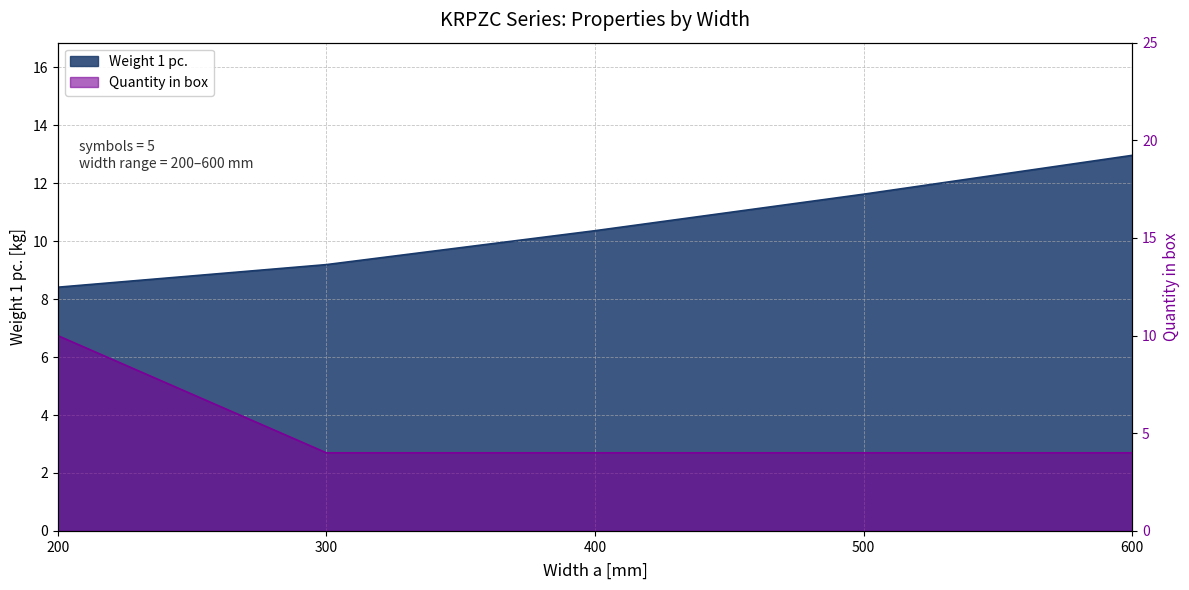

Reading left to right, what are all the values shown in this chart?

Weight 1 pc.: 8.4	9.2	10.4	11.6	13.0
Quantity in box: 10.0	4.0	4.0	4.0	4.0